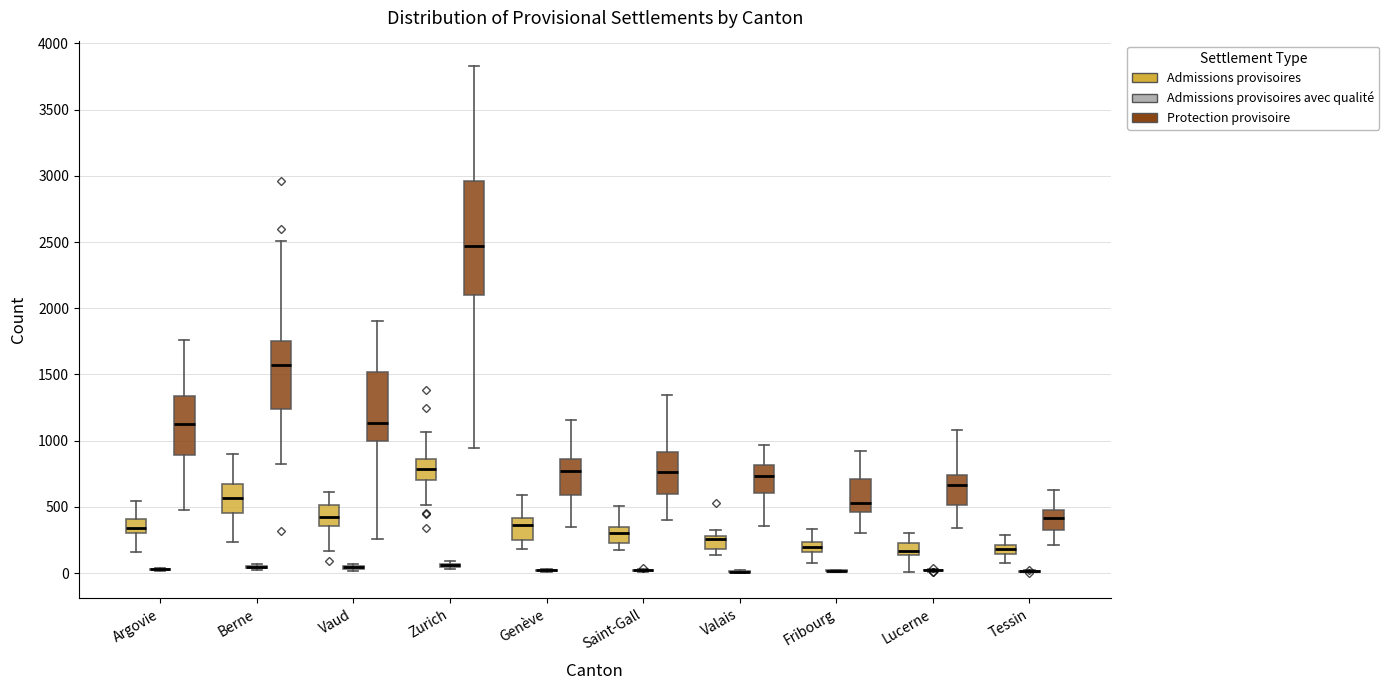

Which box is the tallest, from its lower edge to its upper edge?

Zurich (Protection provisoire)